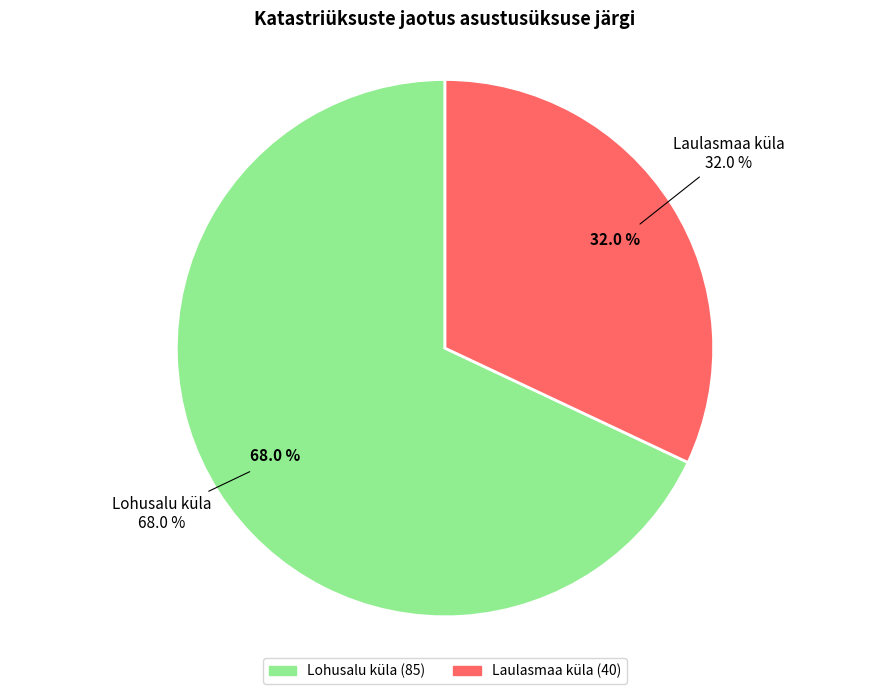

Is it true that Laulasmaa küla is 32% of the pie?

True